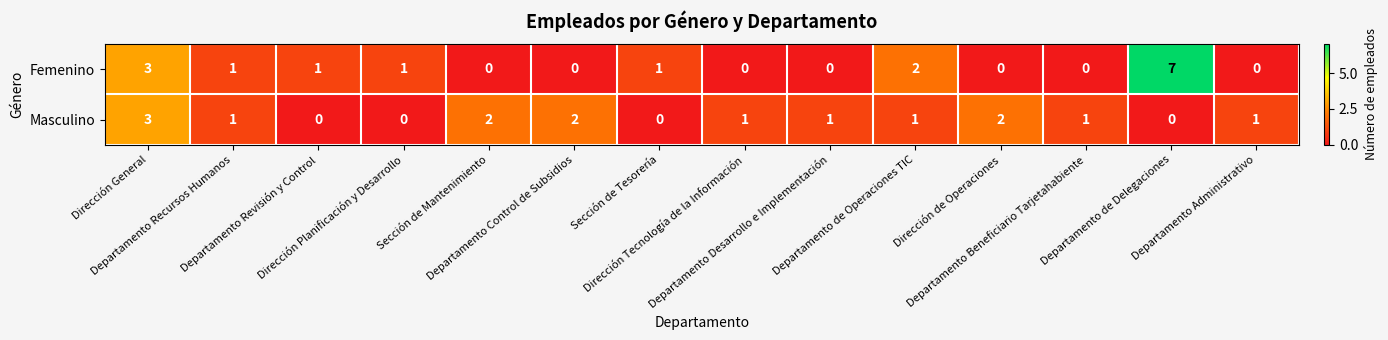

How many values in the Femenino series are below 1?

7